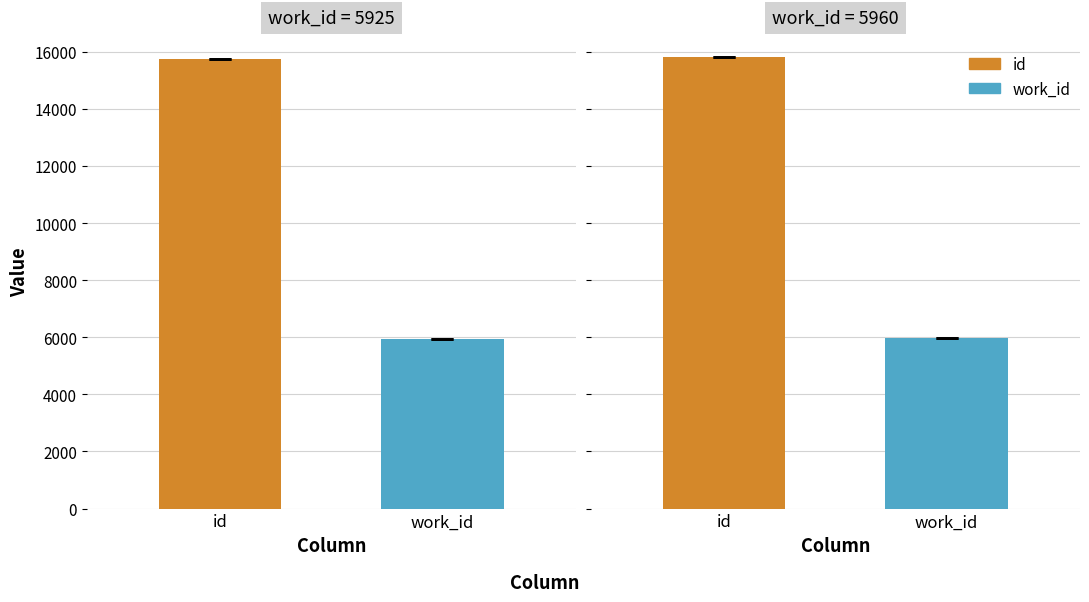

Rank the series at 2009-09-14
19:44:46 from highest to lowest value.

id, work_id